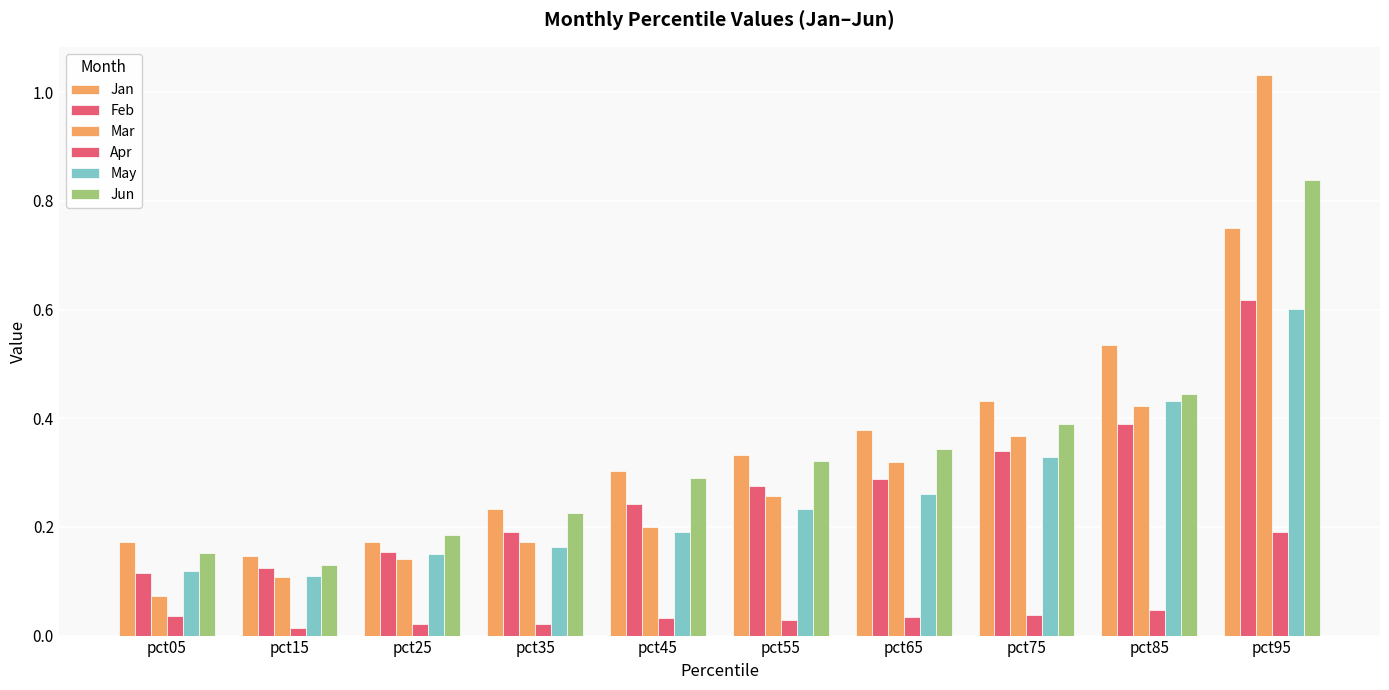

What is the sum of all Feb values?

2.7